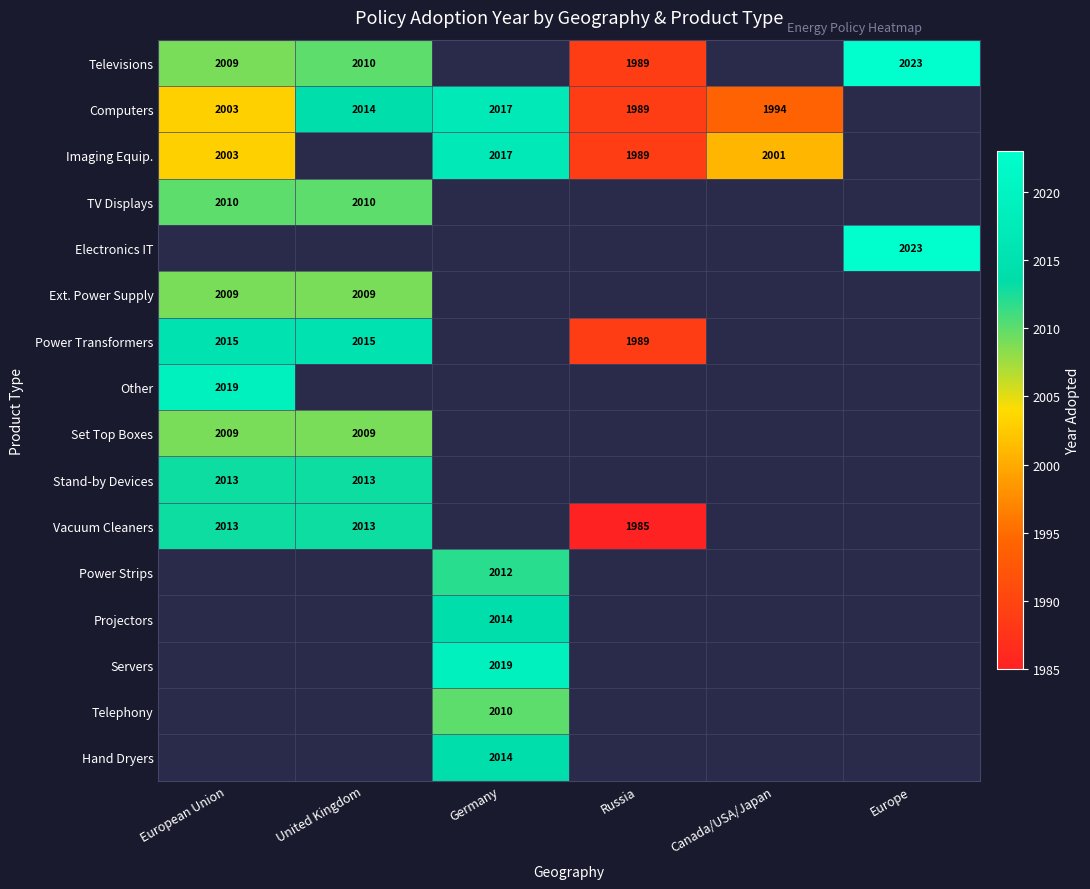

The value of Computers at Russia is 1989. True or false?

True